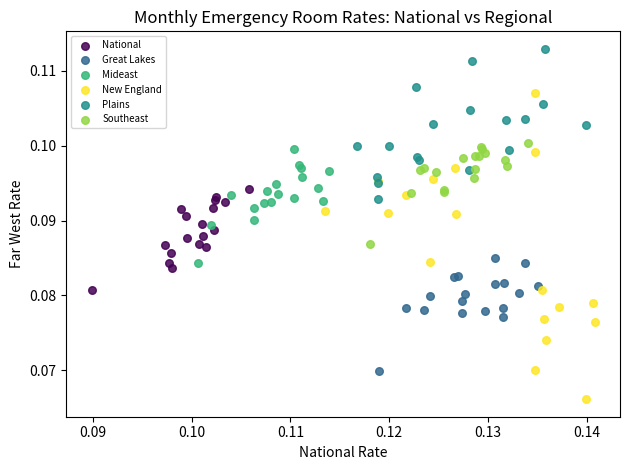

Which series reaches the minimum Y coordinate?

New England